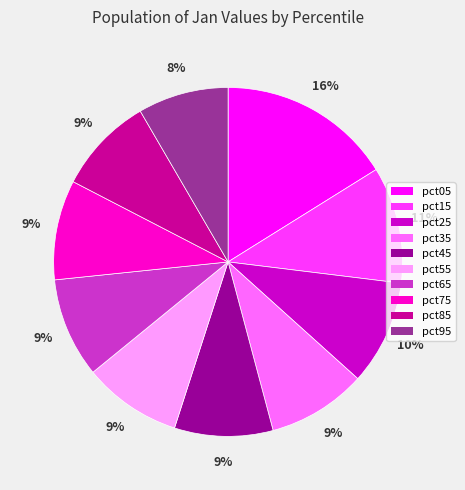

To the nearest percent, what is the combined percentage of pct65 and pct05?

25%